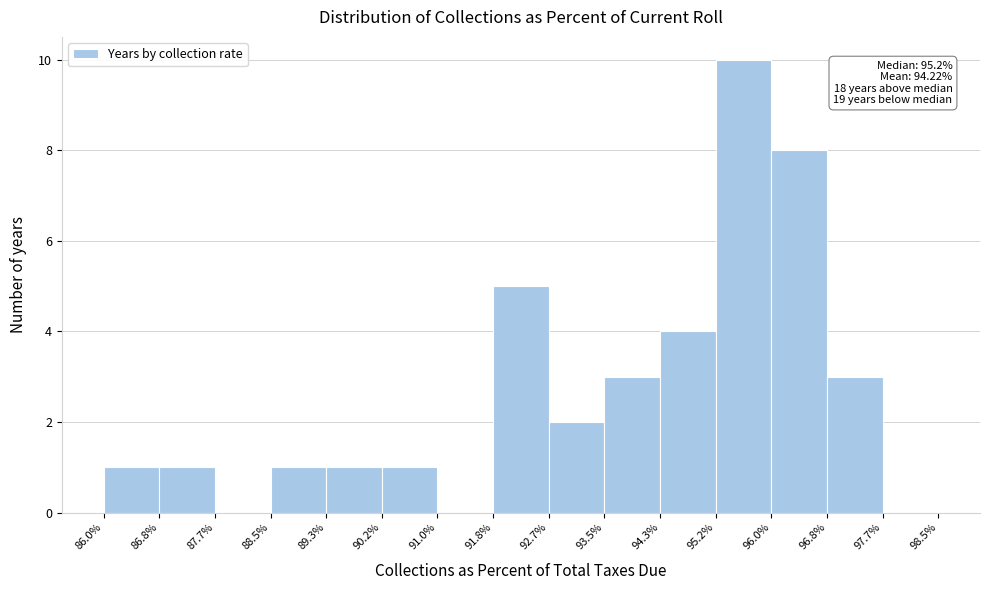

Over which range of the x-axis is the bar tallest?

95.2% to 96.0%